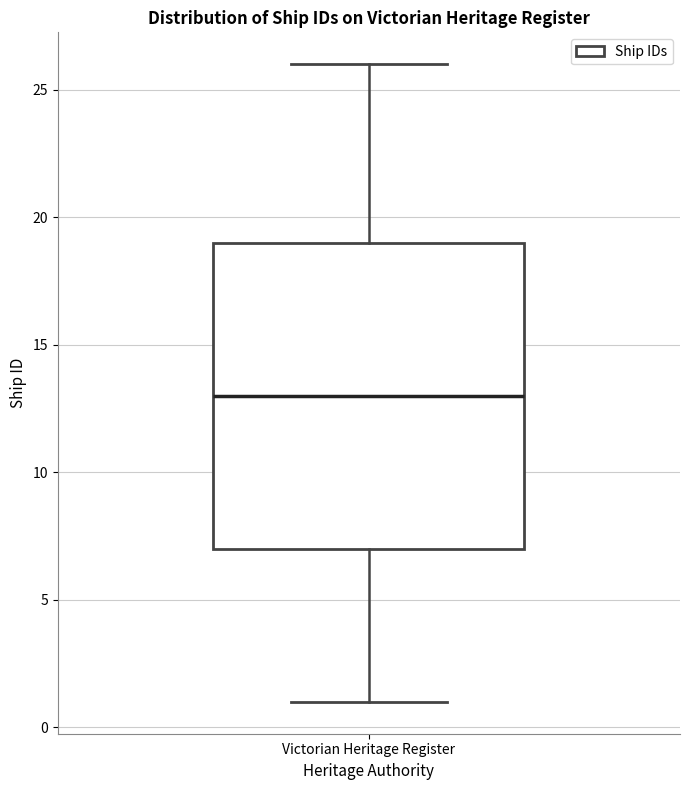

Read this box plot against the y-axis: the position of the median line, the range covered by the box, and the ends of both whiskers. The values are not printed on the chart, so give them approximately, as read against the axis.

median 13, box 7 to 19, whiskers 1 to 26